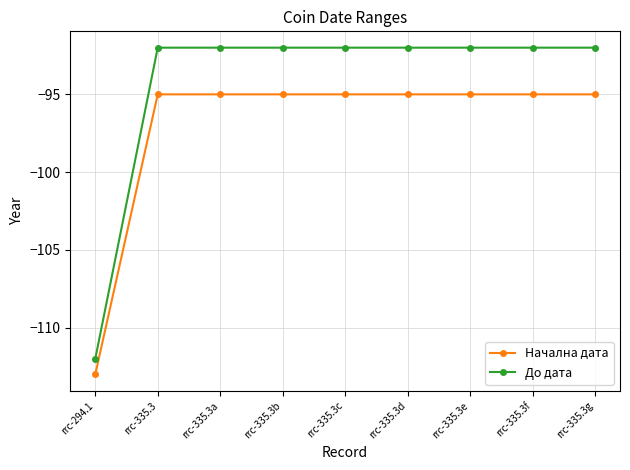

At which label does До дата reach its minimum?

rrc-294.1